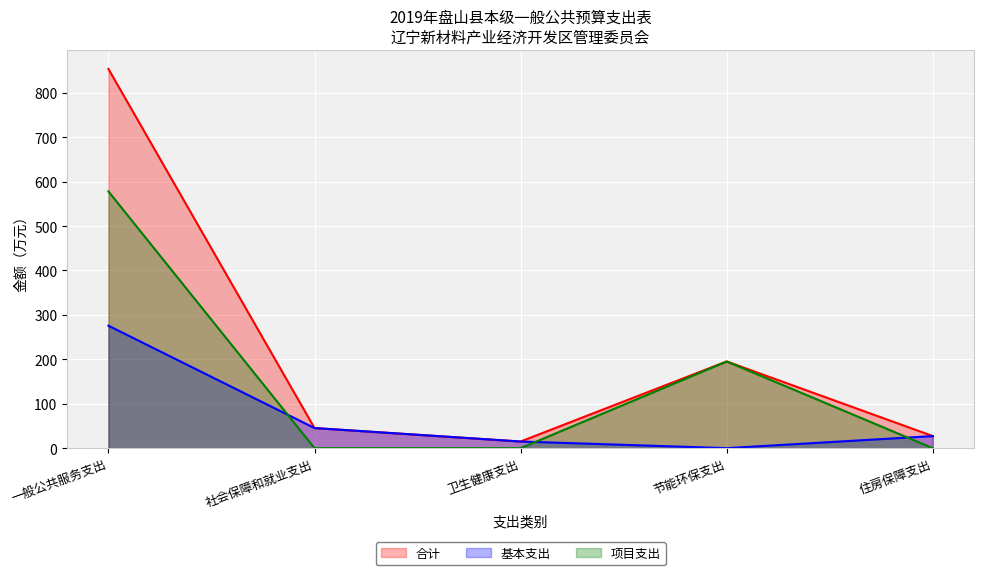

The value of 项目支出 at 节能环保支出 is 55.2. True or false?

False